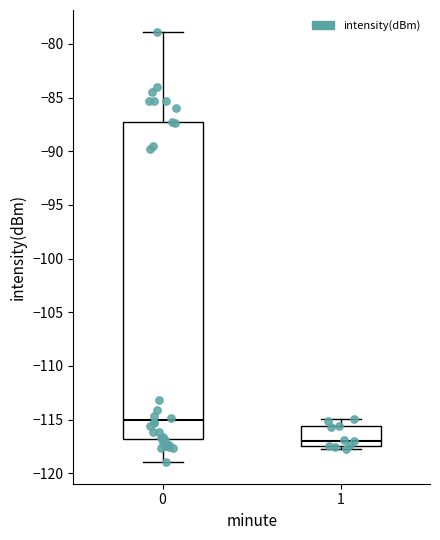

Reading left to right, transcribe this box plot: for each box, give where its median line is, the range the box spans, and where its two whiskers end, as read against the y-axis. The values are not printed on the chart, so give them approximately, as read against the axis.

0: median -115.0, box -117.0 to -87.5, whiskers -119.0 to -79.0
1: median -117.0, box -117.5 to -115.5, whiskers -117.5 (just below the box's lower edge) to -115.0